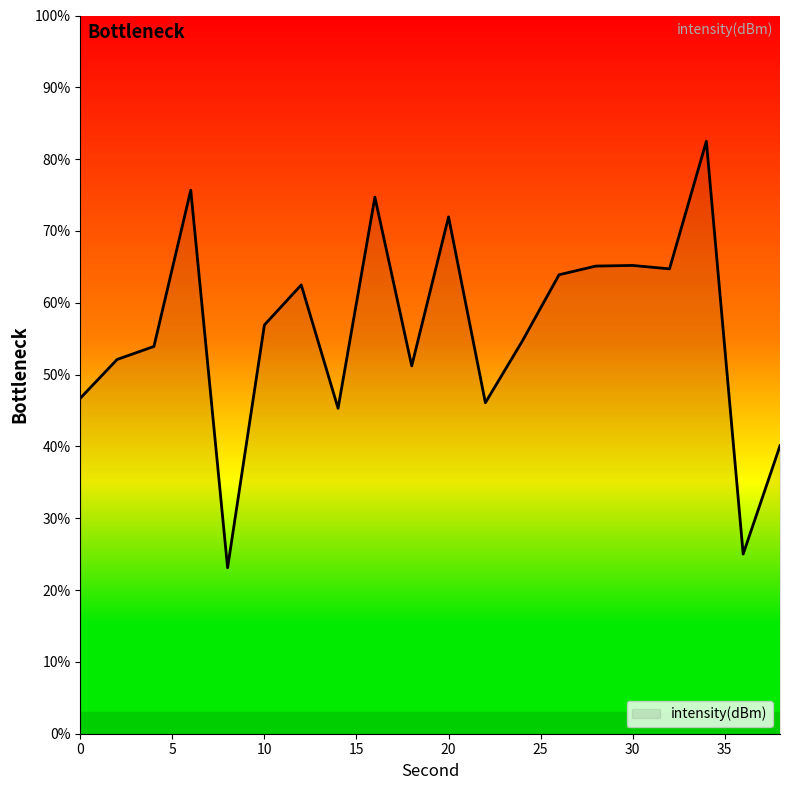

What is the difference between the second highest and second lowest values?

50.7